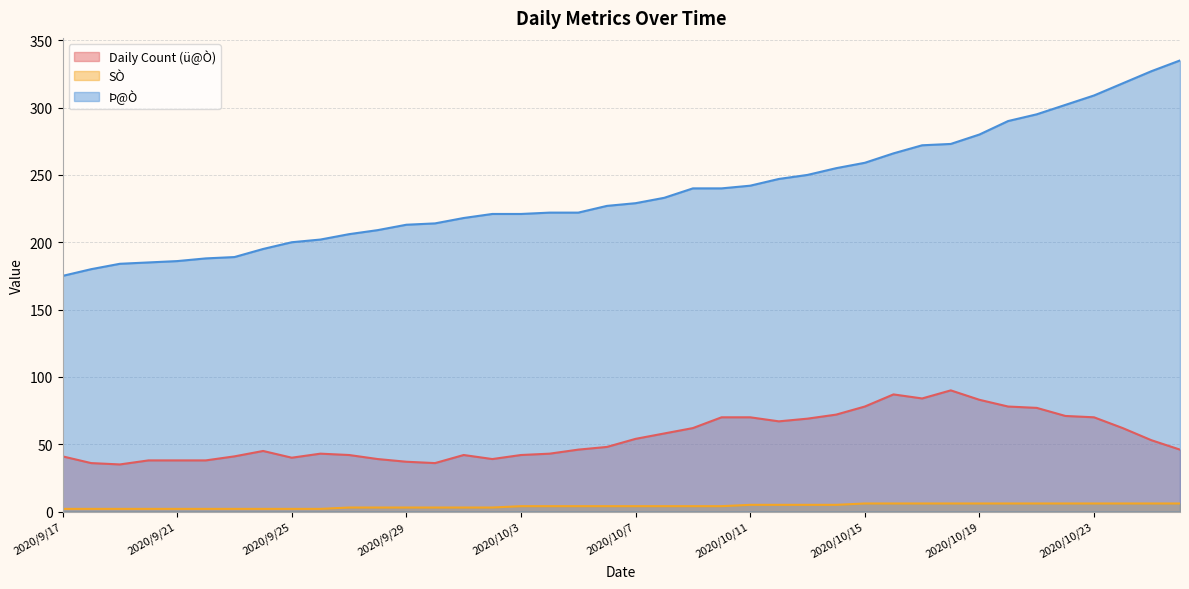

What is the sum of the SÒ values at 2020/10/23 and 2020/10/19?

12